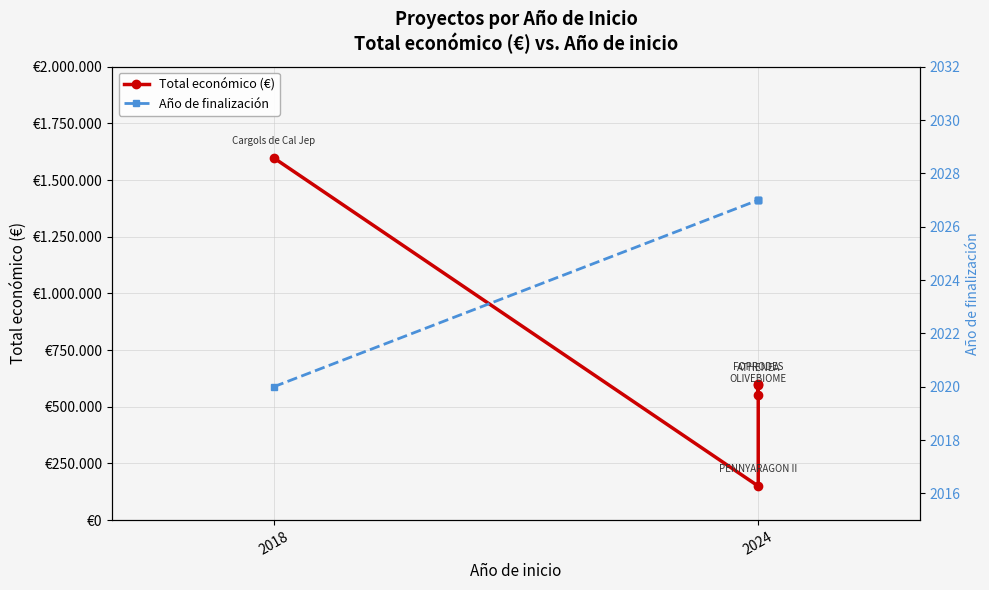

What value does the Año de finalización series have at 2024?

2027